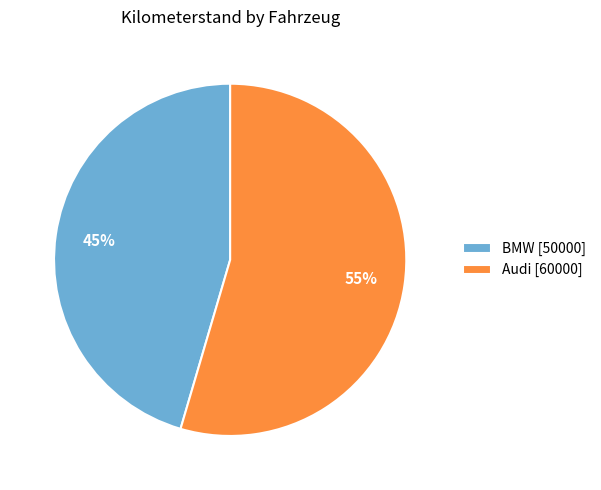

Which slice is the smallest?

BMW